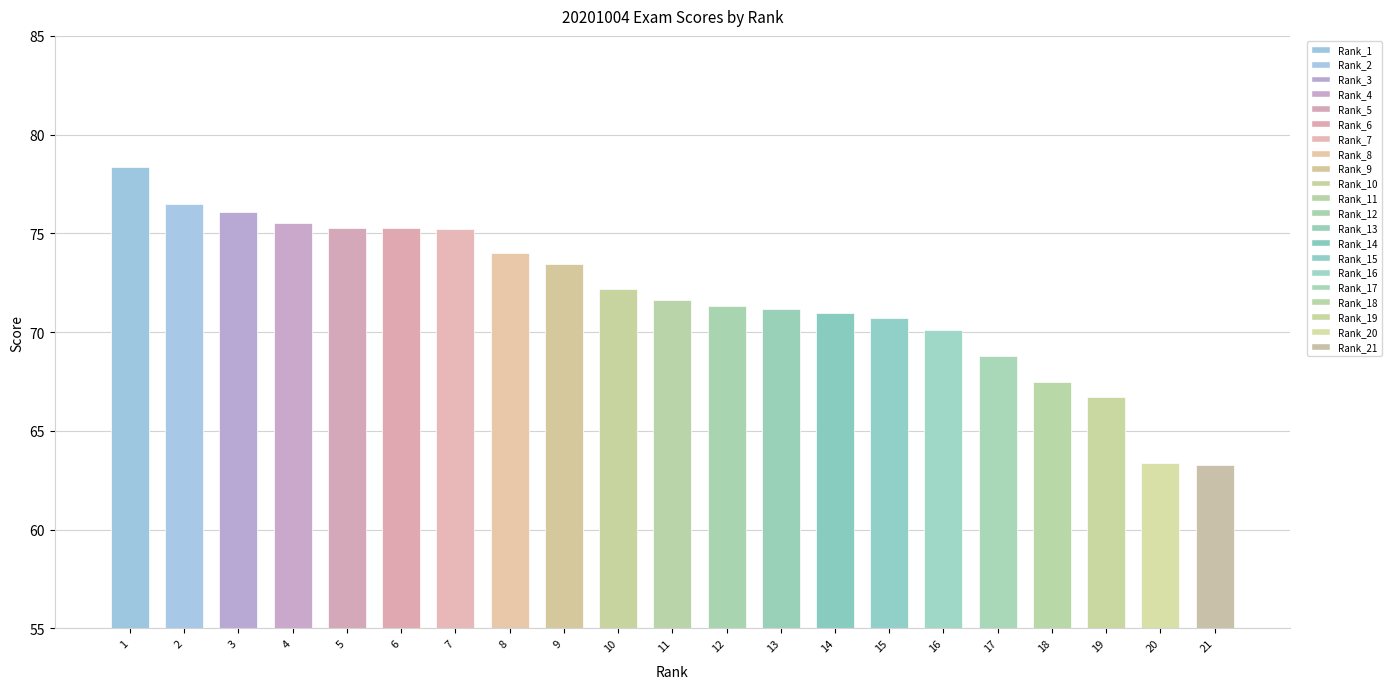

What is the minimum value shown in the chart?

63.3